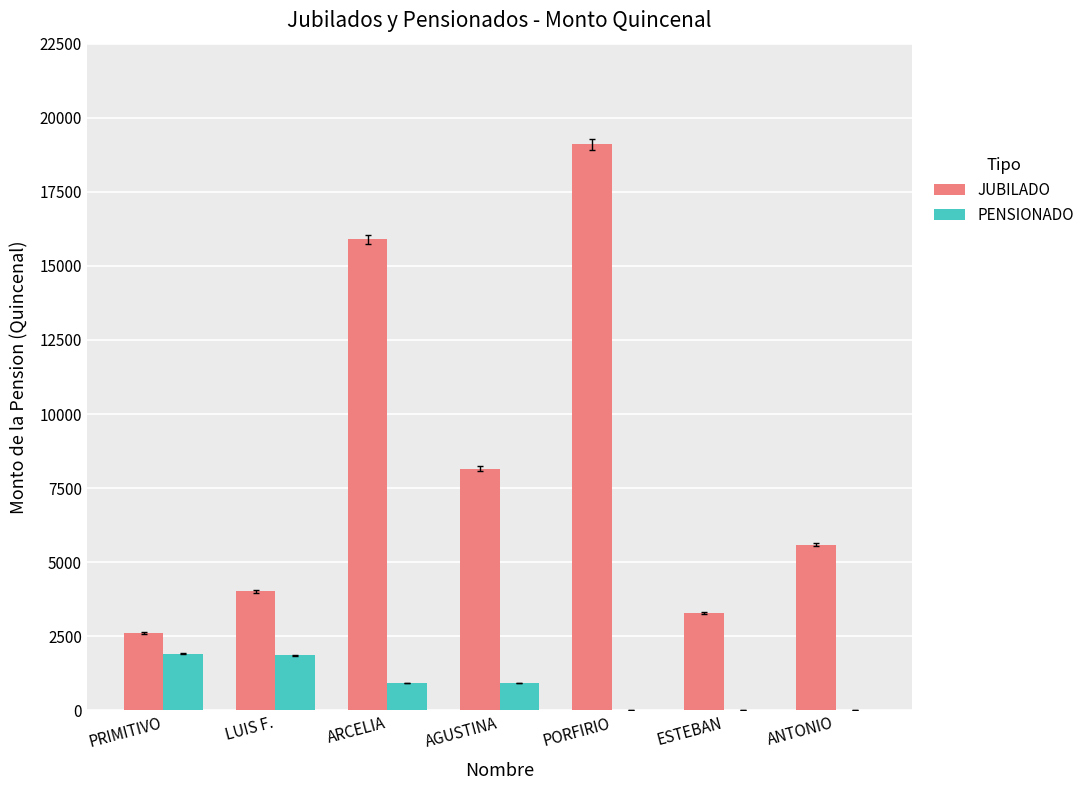

Which series has the largest total across all categories?

JUBILADO